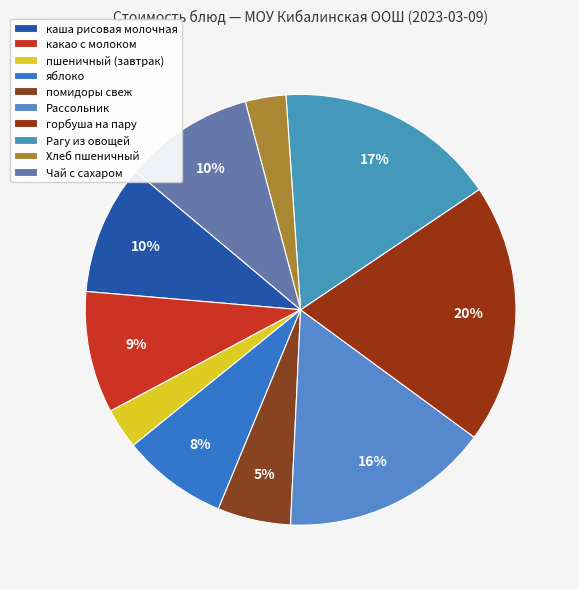

How many segments does this pie chart have?

10